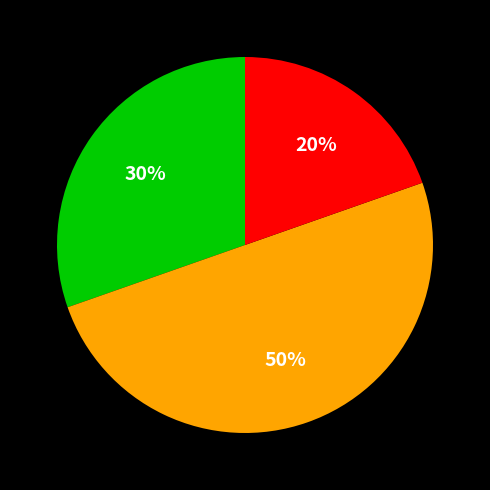

To the nearest percent, what is the difference between the largest and smallest slice percentages?

30%